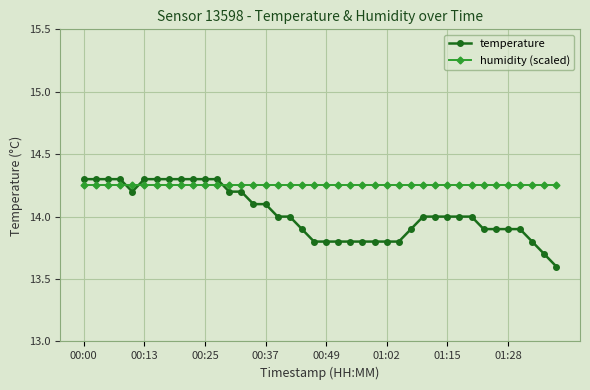

List the series in order of their overall mean, lowest first.

temperature, humidity (scaled)